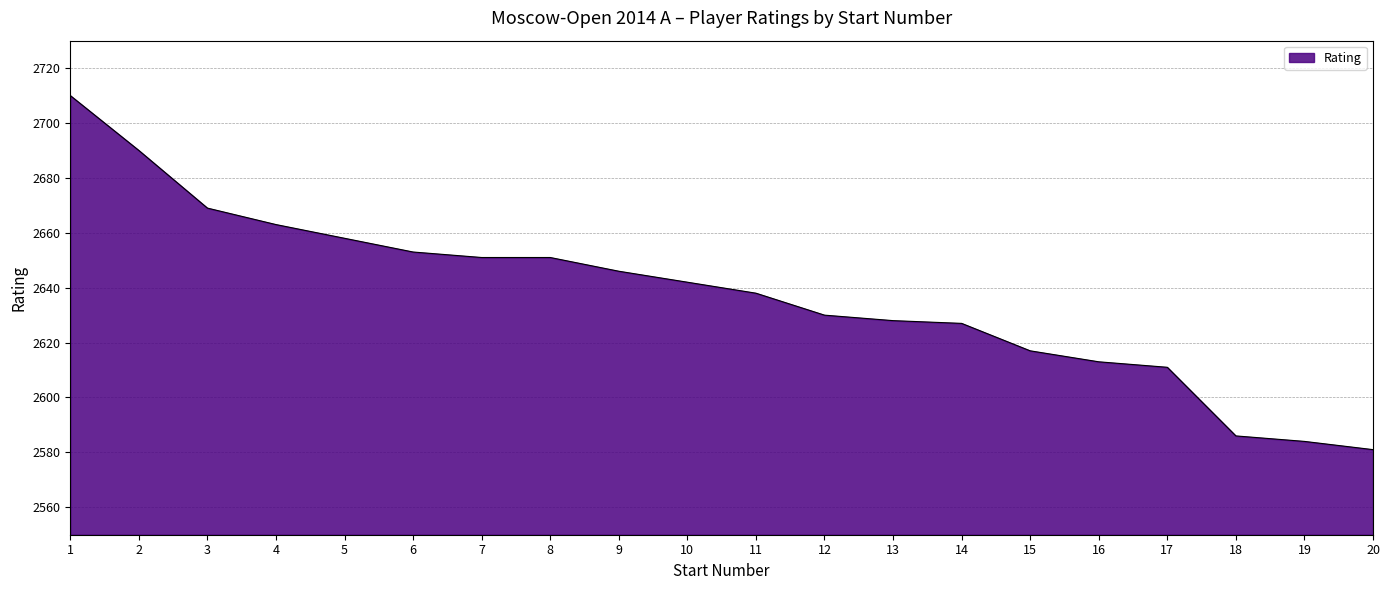

What is the difference between the values at 7 and 13?

23